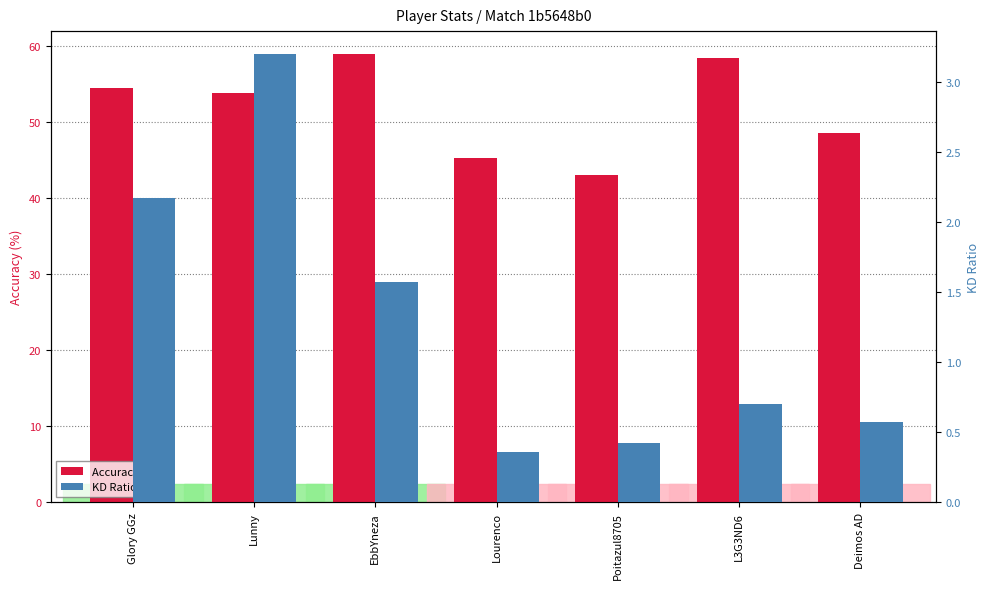

List the series in order of their peak value, highest first.

Accuracy, KD